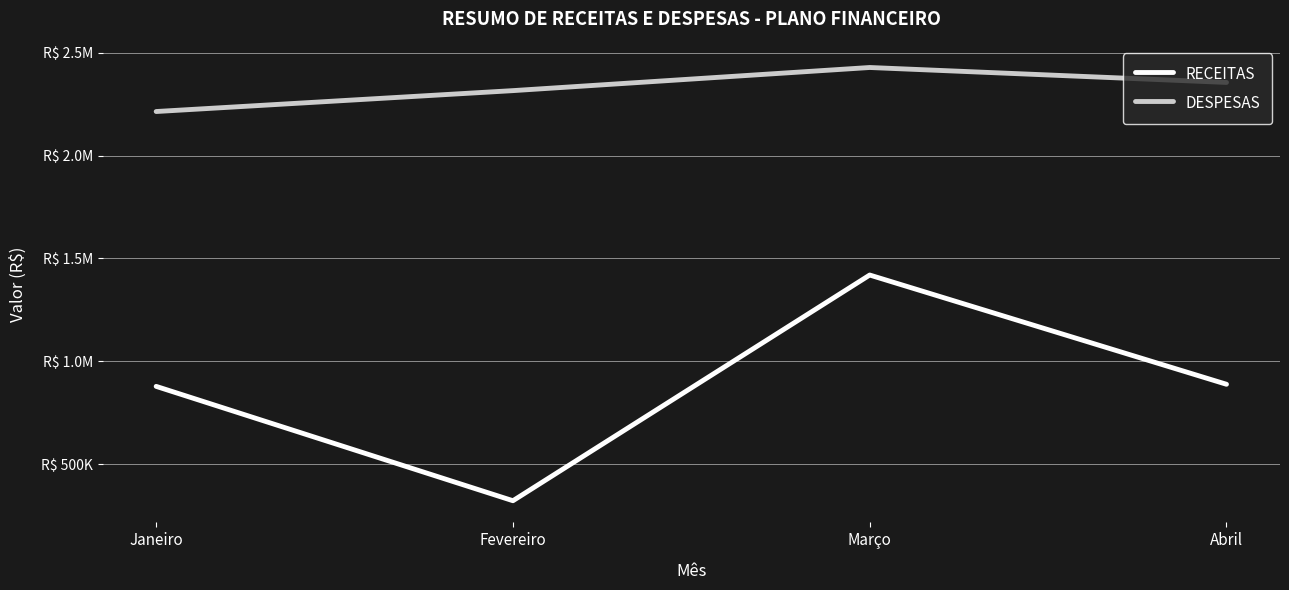

Does the chart display data point markers on the line(s)?

No